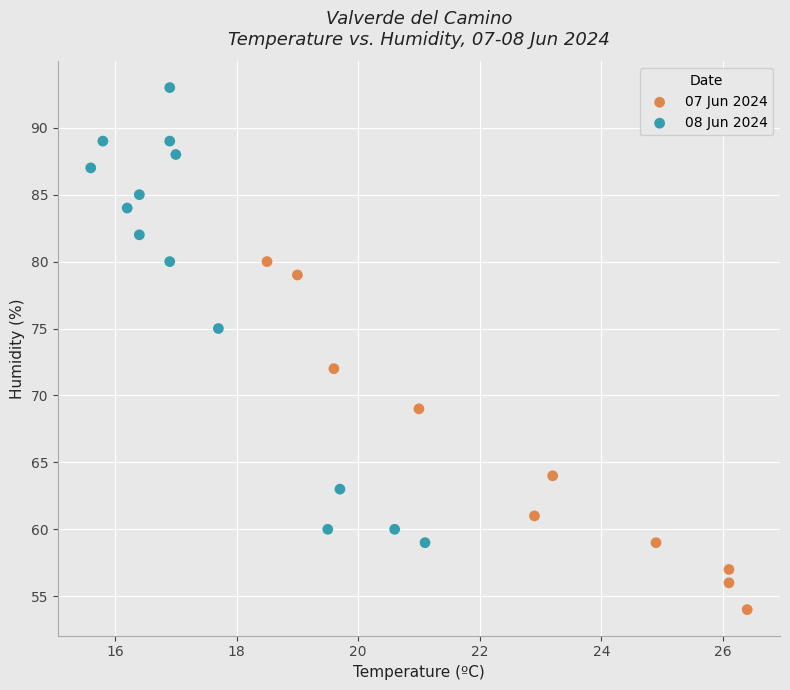

Which series contains the lowest Y value?

07 Jun 2024